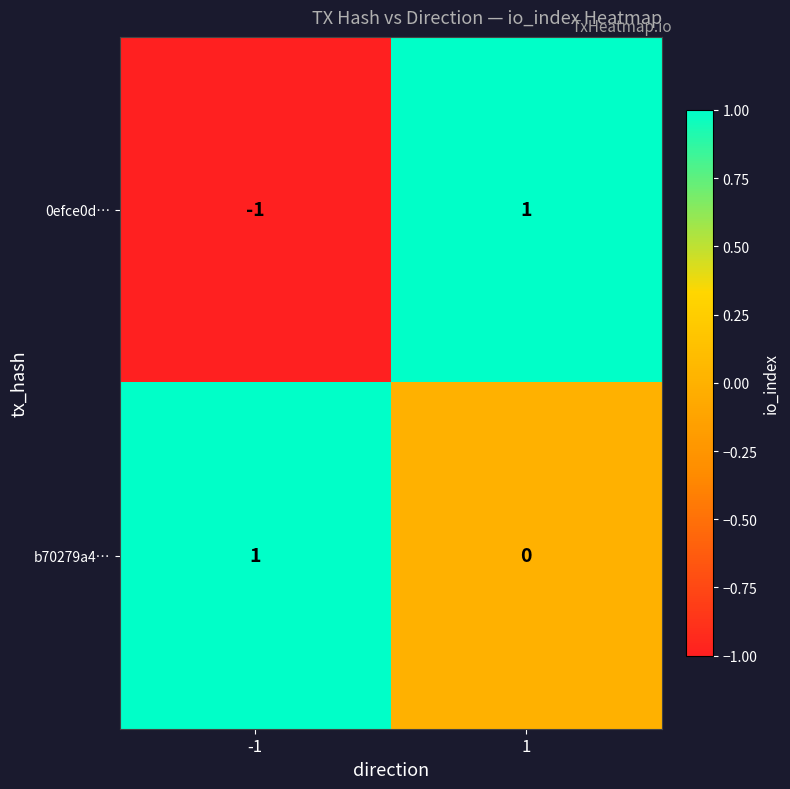

Reading left to right, transcribe all the data shown in this chart.

0efce0d…: -1=-1	1=1
b70279a4…: -1=1	1=0